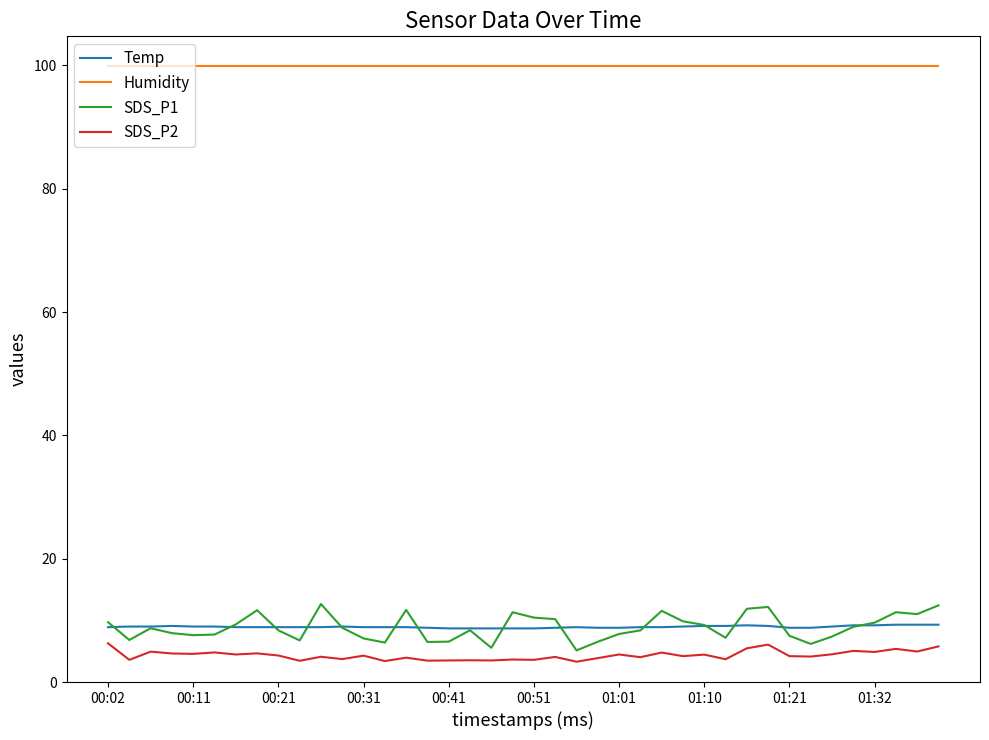

What is the smallest value displayed?

3.3